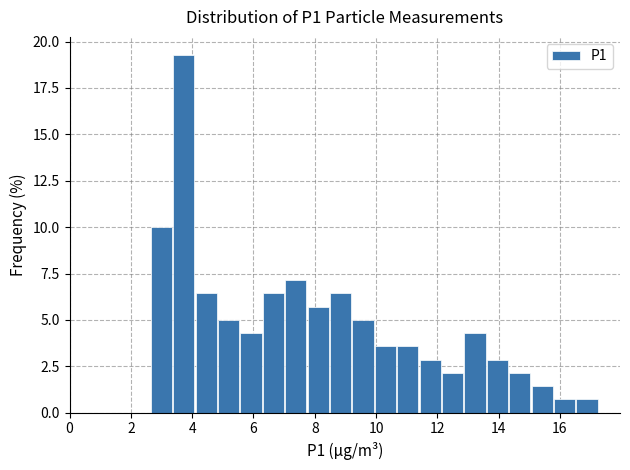

Around what value on the x-axis is the tallest bar? Give the approximate position of its centre, as read against the axis.

3.8